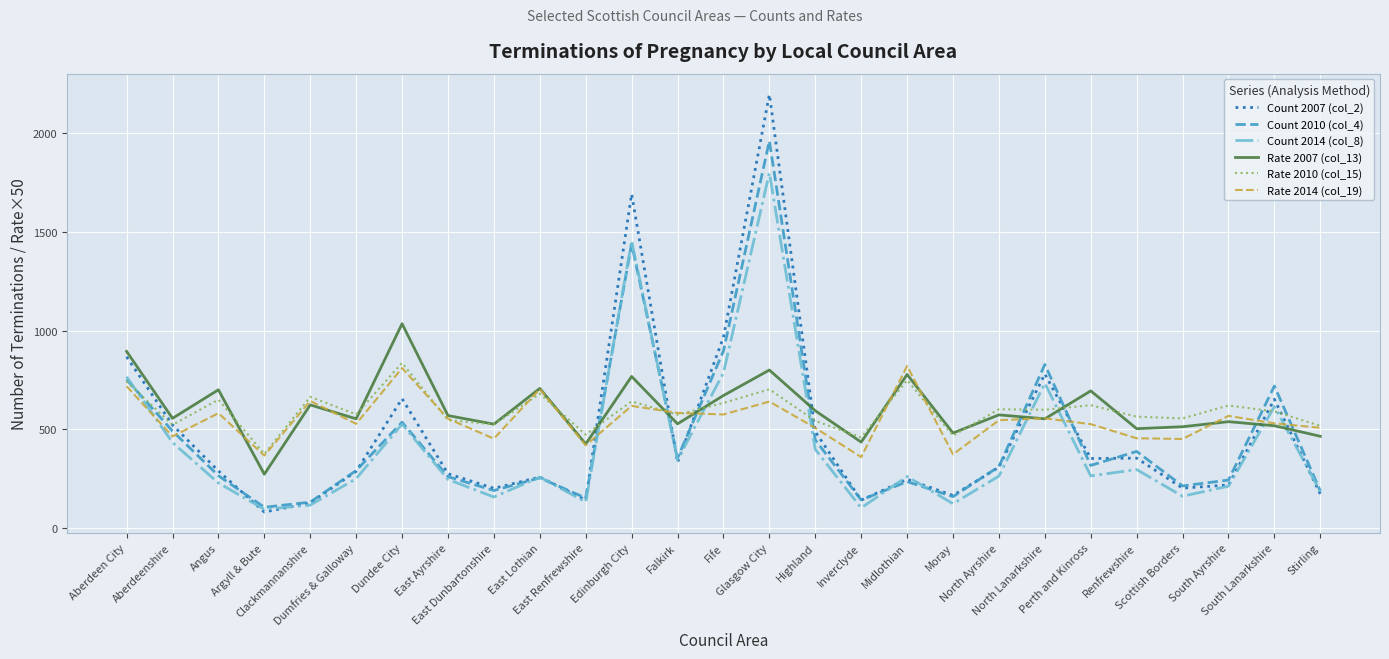

What position from the right is Highland?

12